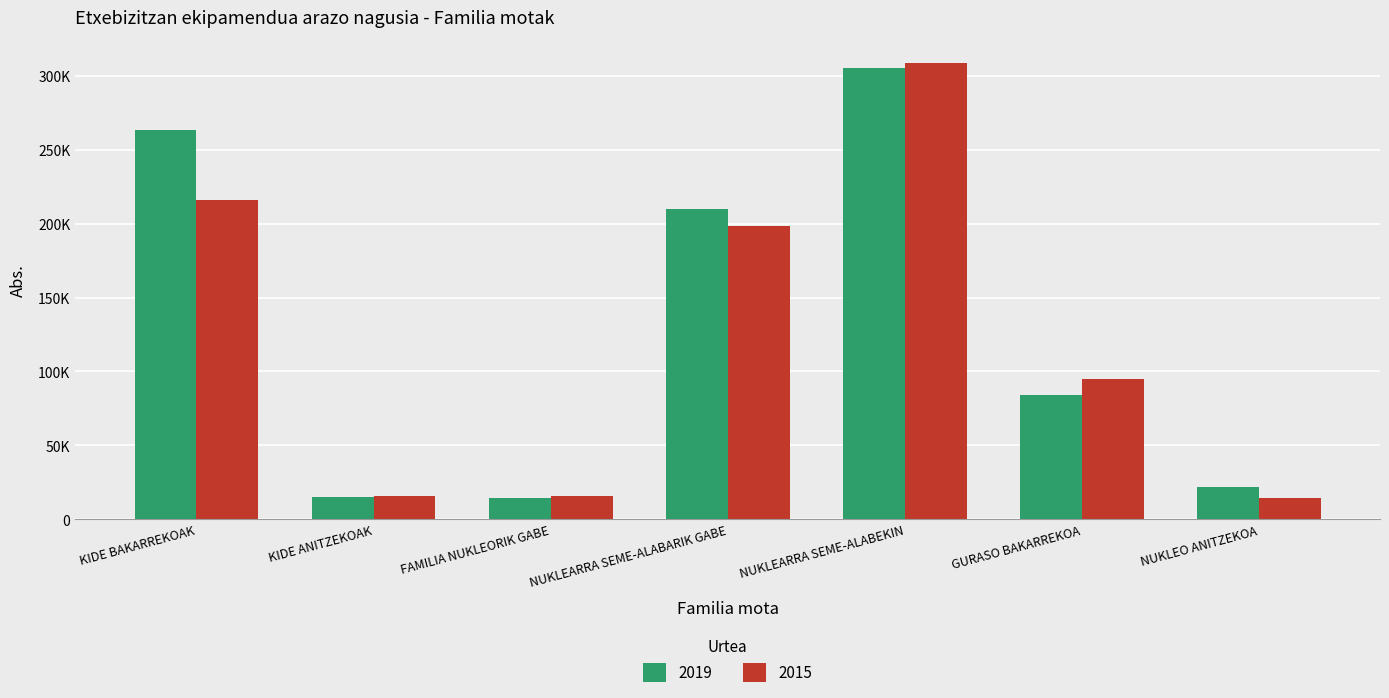

Does the chart contain stacked bars?

No